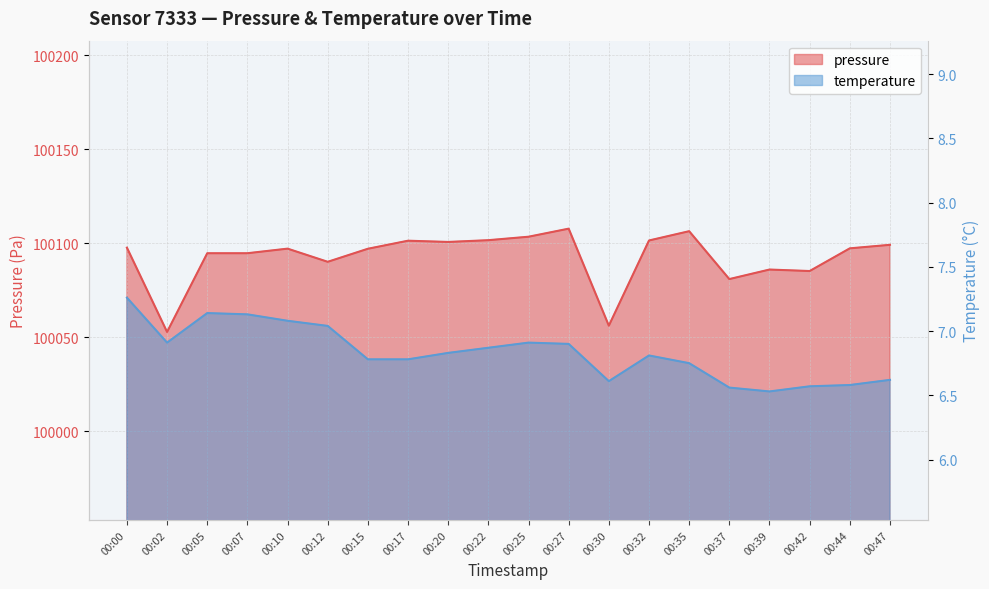

At which label does pressure first exceed 100097?

00:00